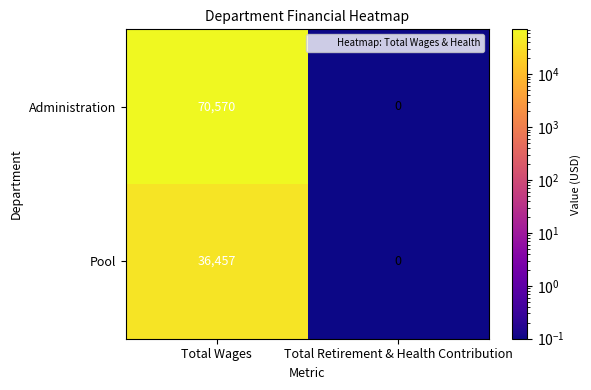

Where is Pool nearest to the value 18228?

Total Retirement & Health Contribution